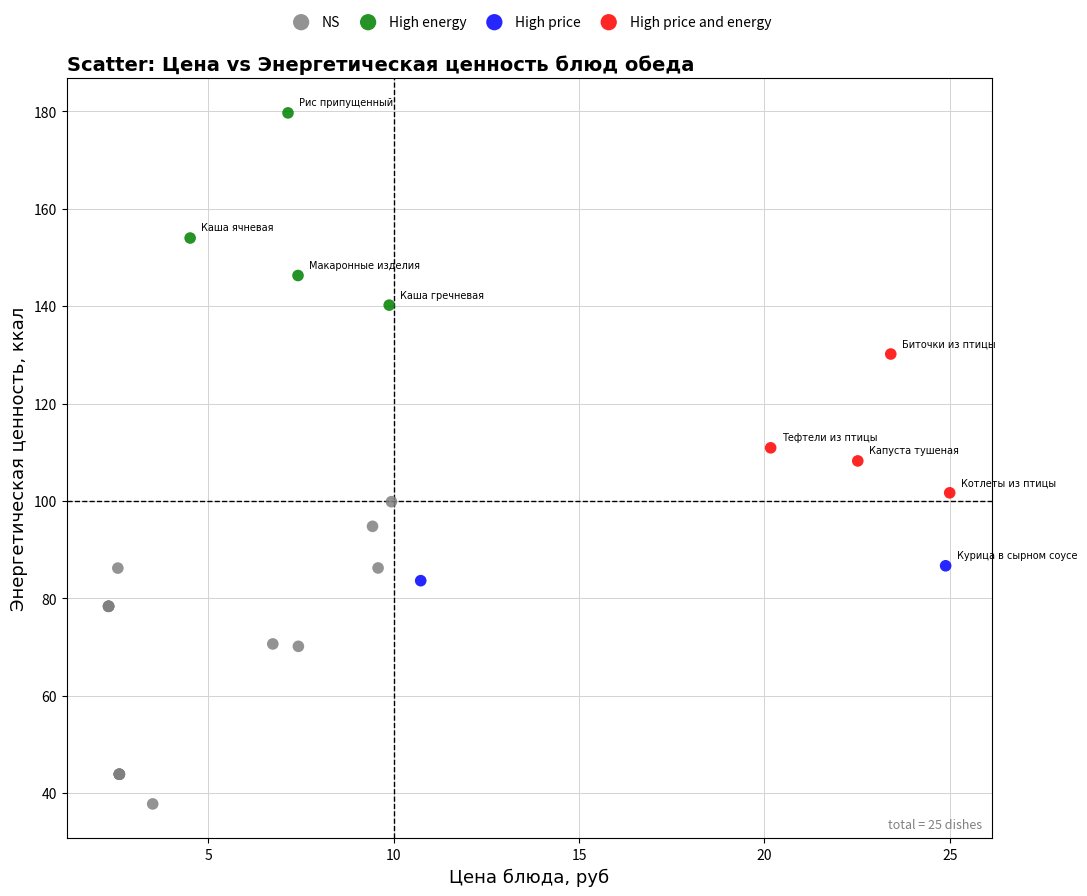

Which series contains the lowest Y value?

NS